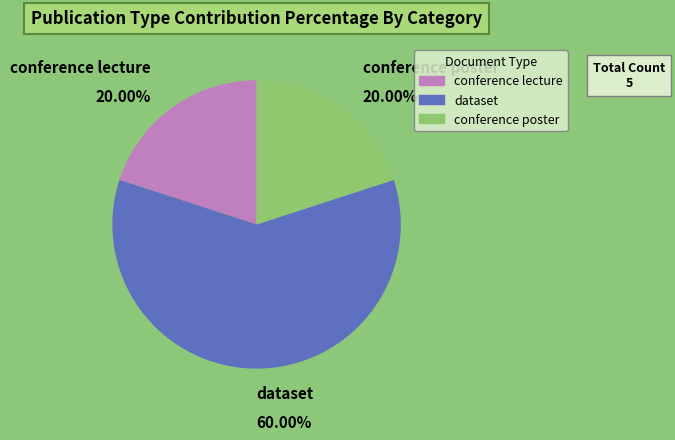

Is the sum of conference lecture and conference poster greater than half?

No